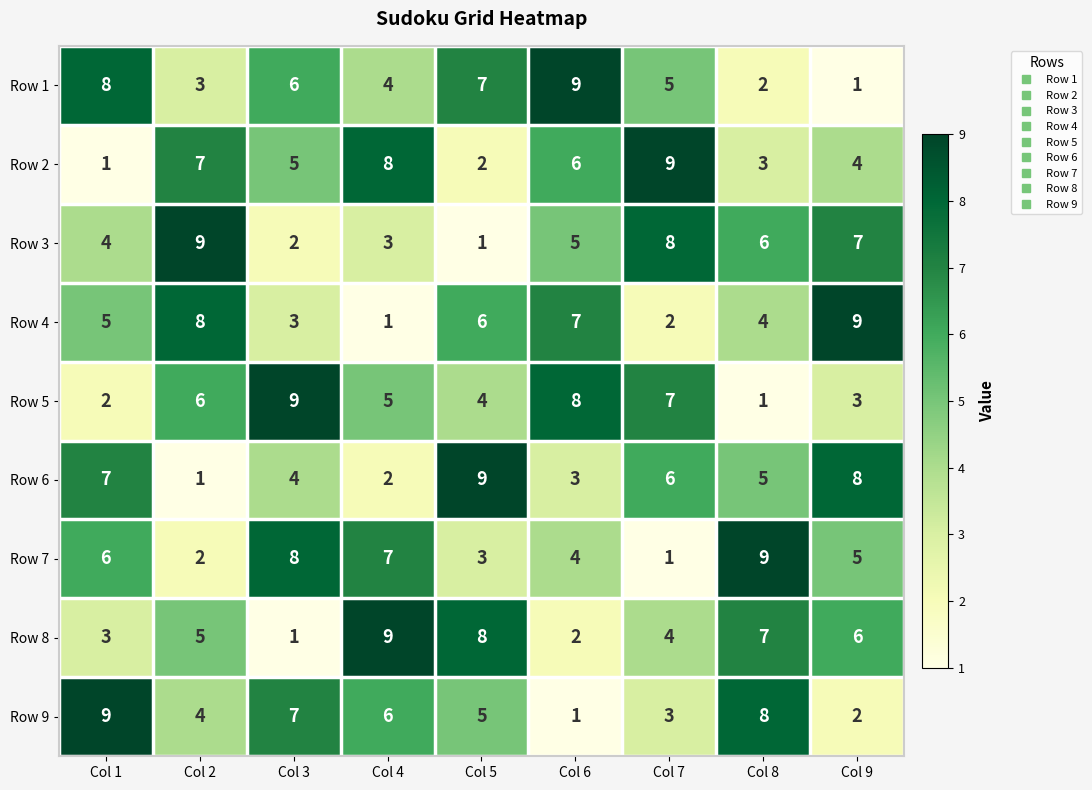

The value of Row 7 at Col 3 is 11. True or false?

False